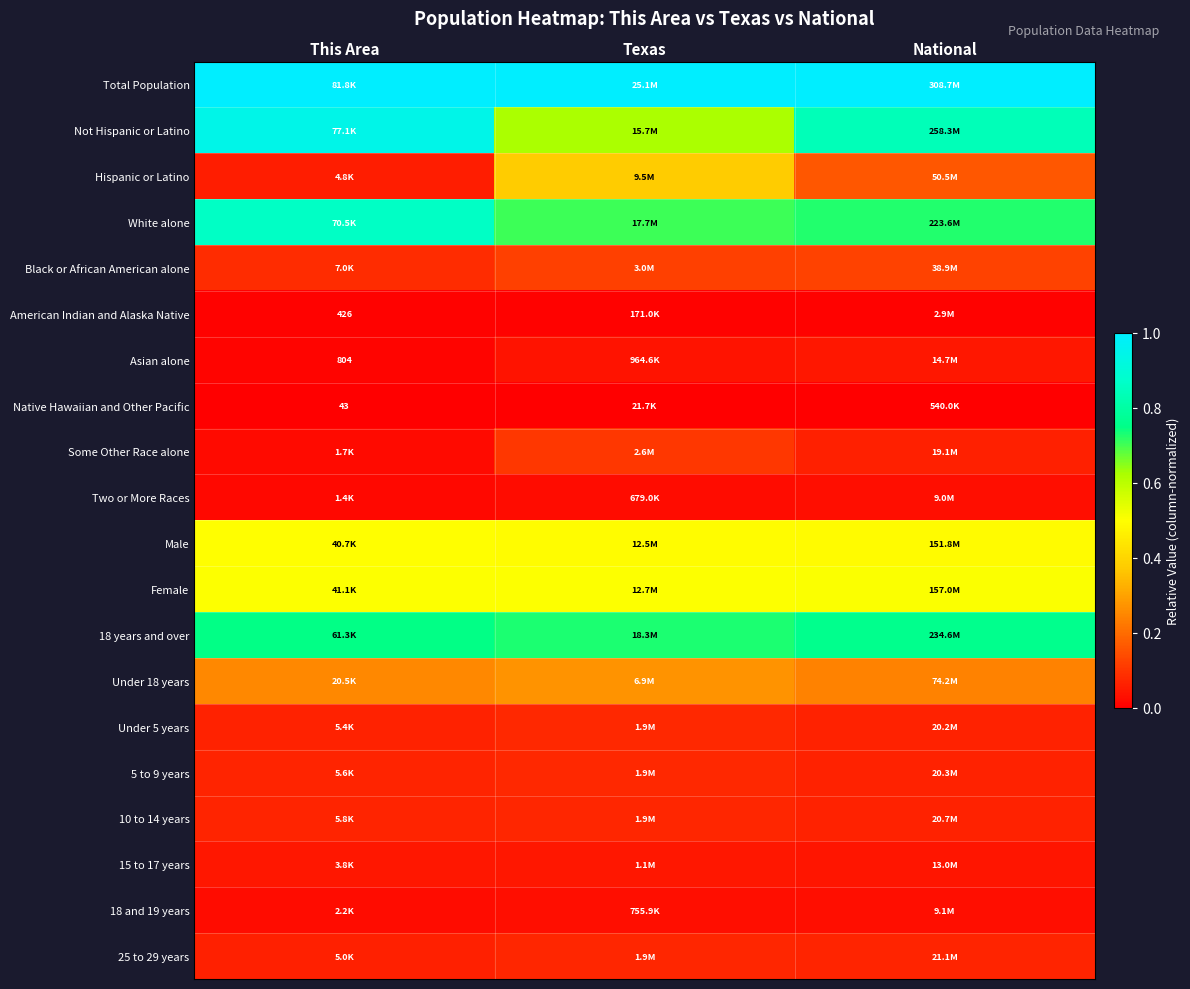

What value does the 10 to 14 years series have at National?

0.1